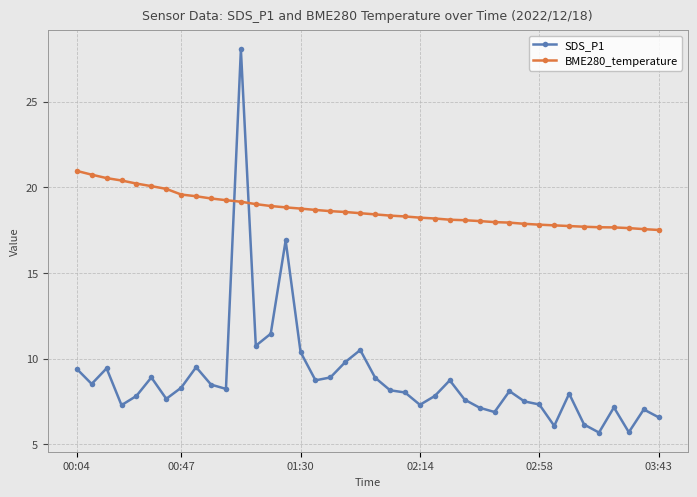

Which series has the largest total across all categories?

BME280_temperature